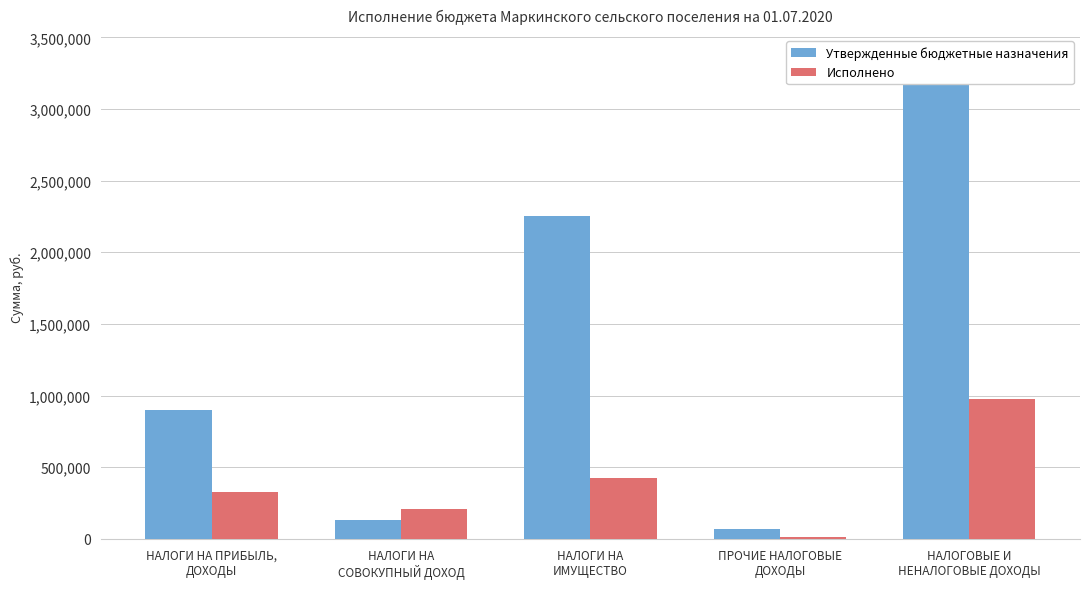

Reading right to left, list all the values displayed in this chart.

Утвержденные бюджетные назначения: НАЛОГОВЫЕ И
НЕНАЛОГОВЫЕ ДОХОДЫ=3348100.0	ПРОЧИЕ НАЛОГОВЫЕ
ДОХОДЫ=66600.0	НАЛОГИ НА
ИМУЩЕСТВО=2250000.0	НАЛОГИ НА
СОВОКУПНЫЙ ДОХОД=131500.0	НАЛОГИ НА ПРИБЫЛЬ,
ДОХОДЫ=900000.0
Исполнено: НАЛОГОВЫЕ И
НЕНАЛОГОВЫЕ ДОХОДЫ=976989.2	ПРОЧИЕ НАЛОГОВЫЕ
ДОХОДЫ=15673.6	НАЛОГИ НА
ИМУЩЕСТВО=424737.9	НАЛОГИ НА
СОВОКУПНЫЙ ДОХОД=209729.7	НАЛОГИ НА ПРИБЫЛЬ,
ДОХОДЫ=326847.8